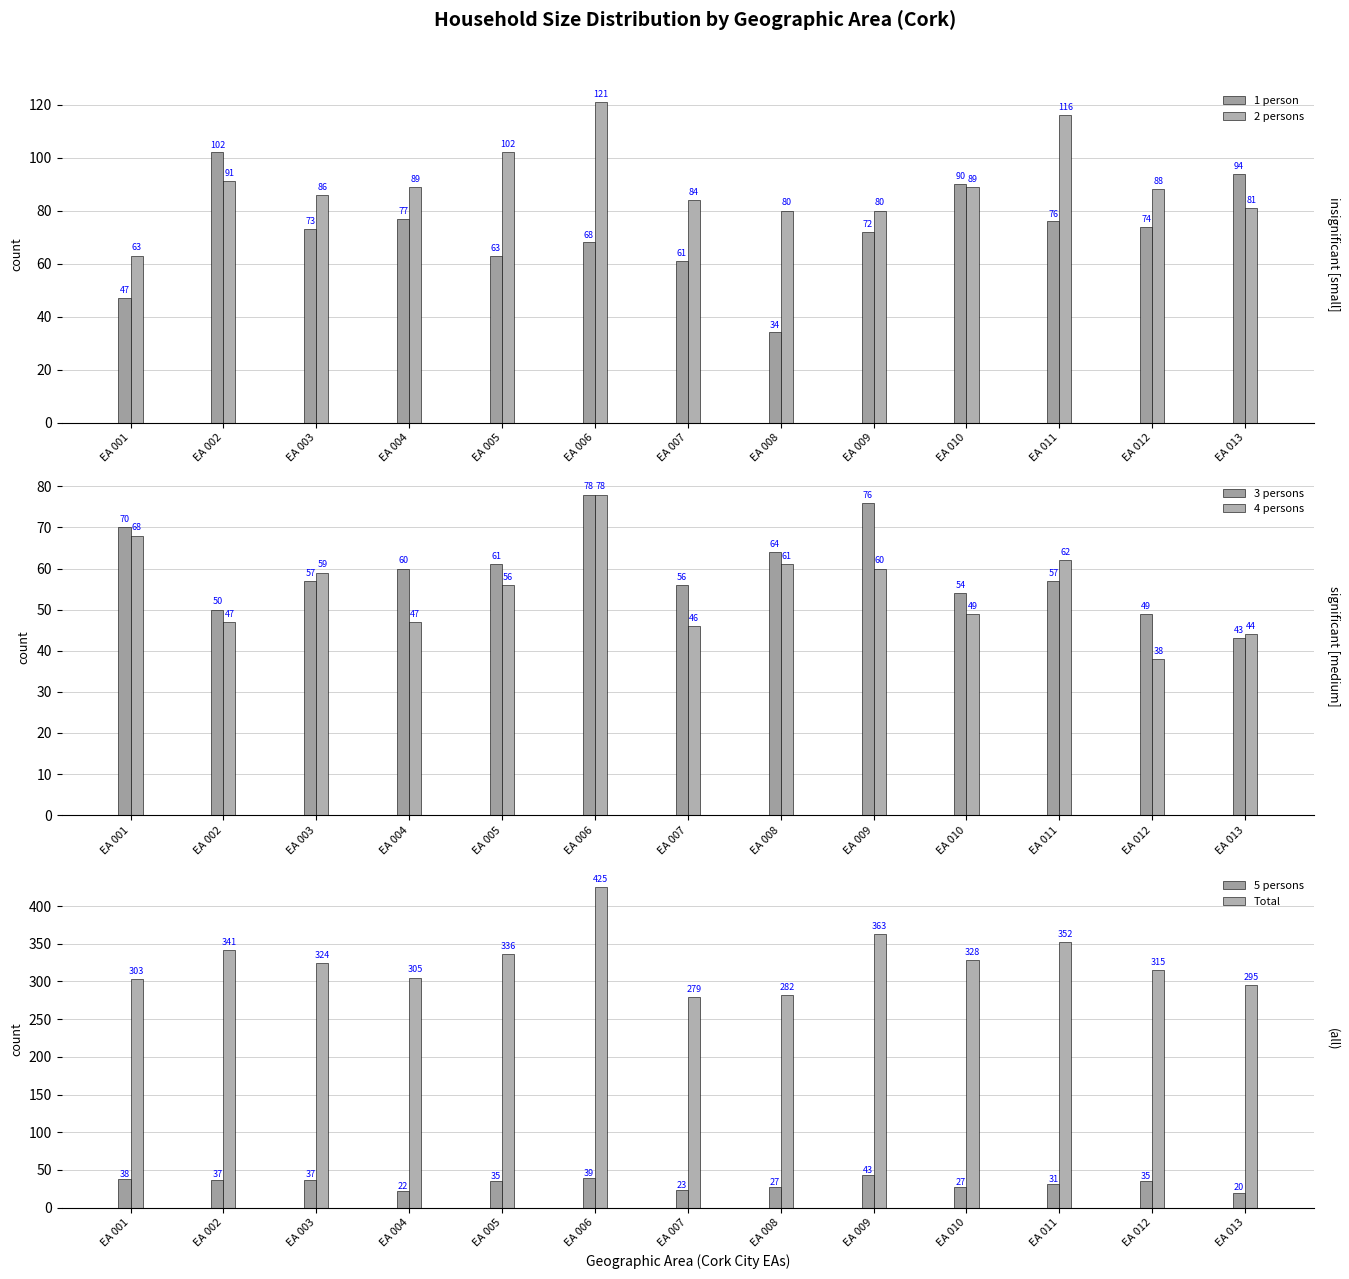

Does the chart contain any negative values?

No